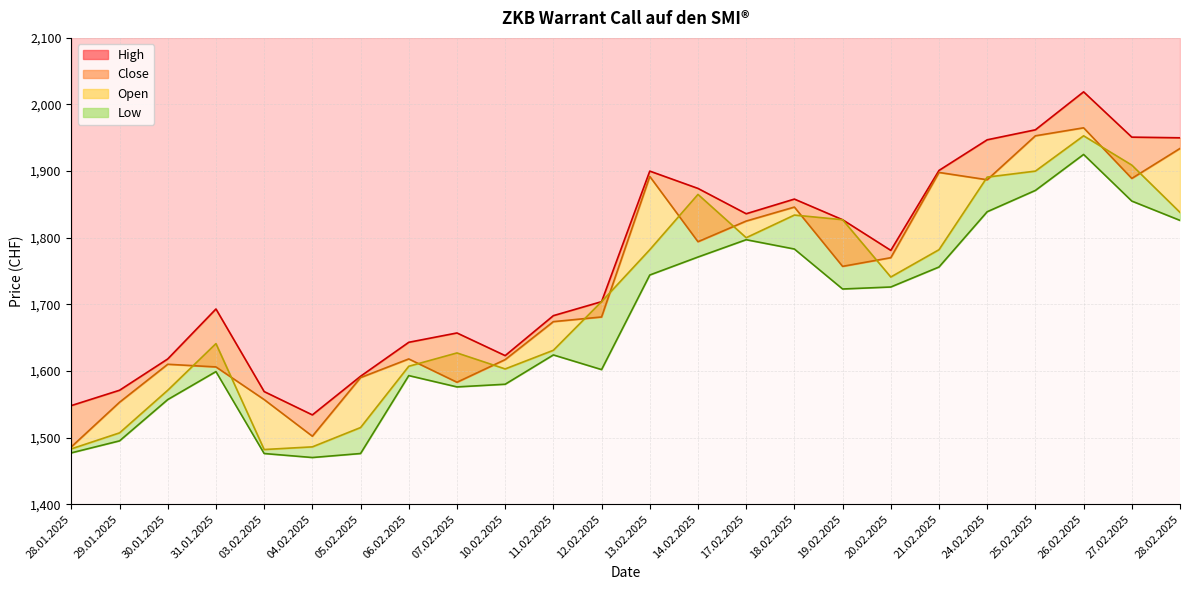

True or false: Open has more than 1 points higher than both neighbors.

True